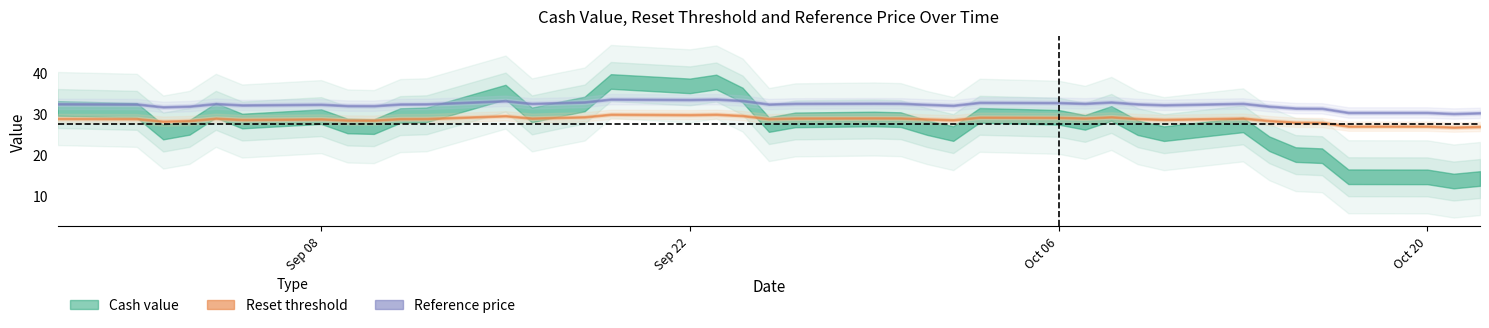

Between 2025-09-17 and 2025-08-29, which series saw the biggest shift?

Reference price